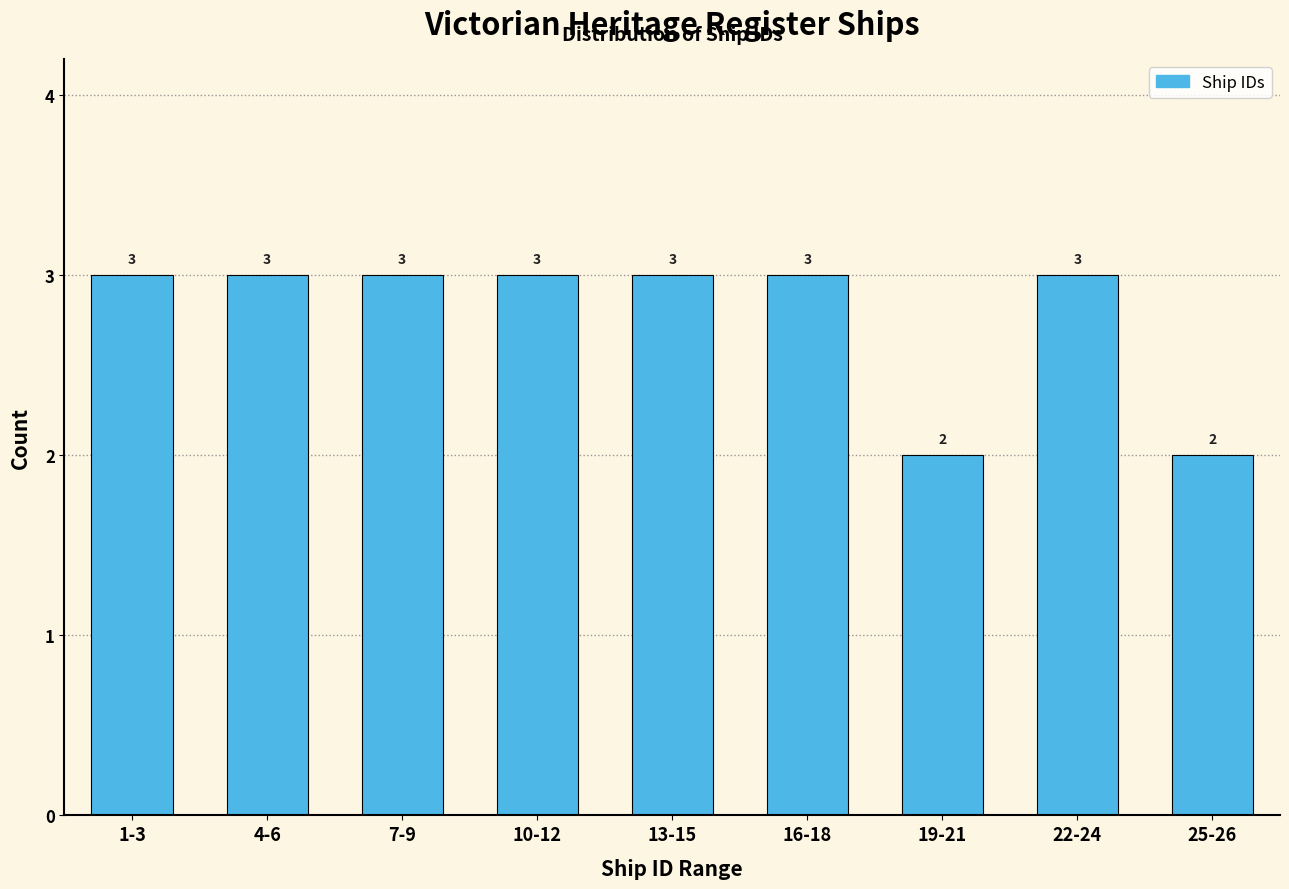

Reading left to right, list all the values displayed in this chart.

3	3	3	3	3	3	2	3	2